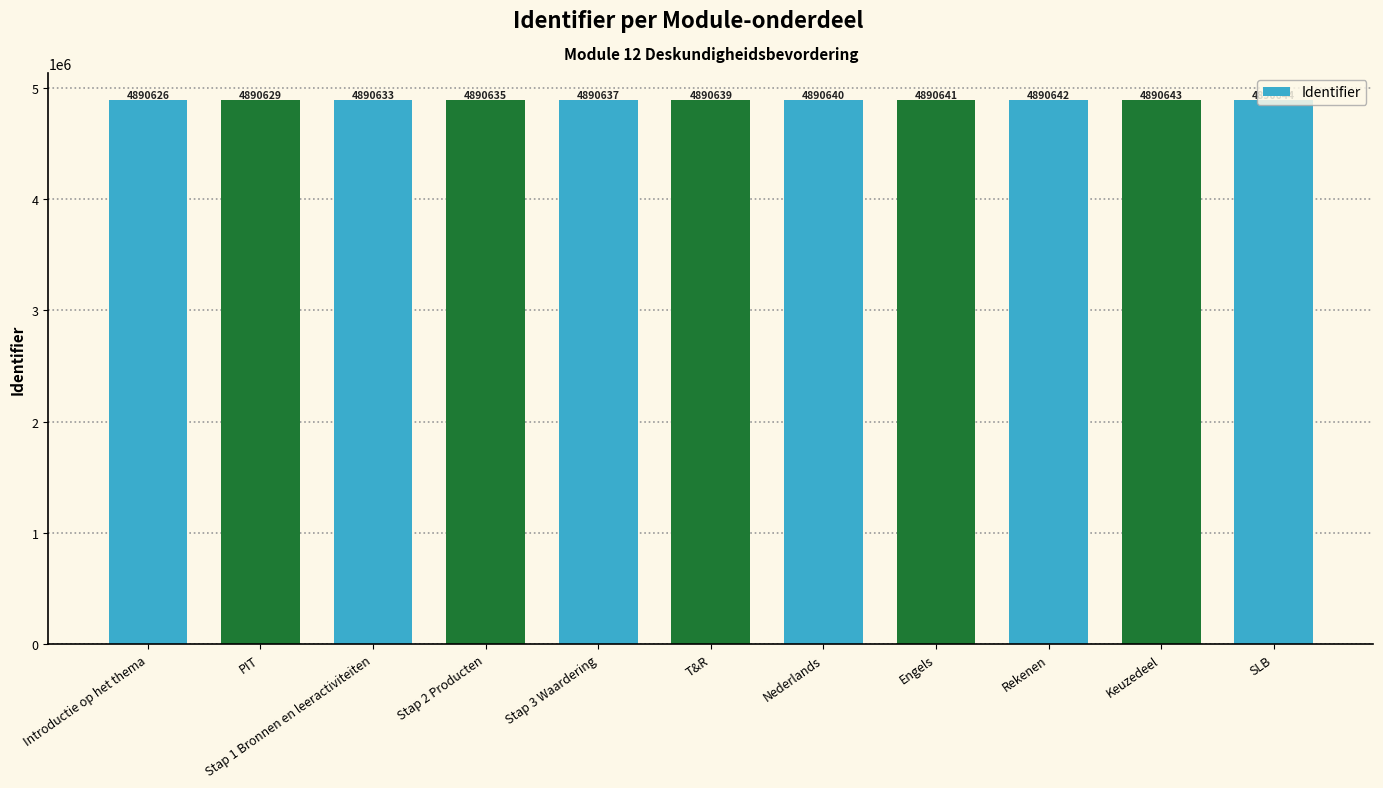

How many bars are there in total?

11